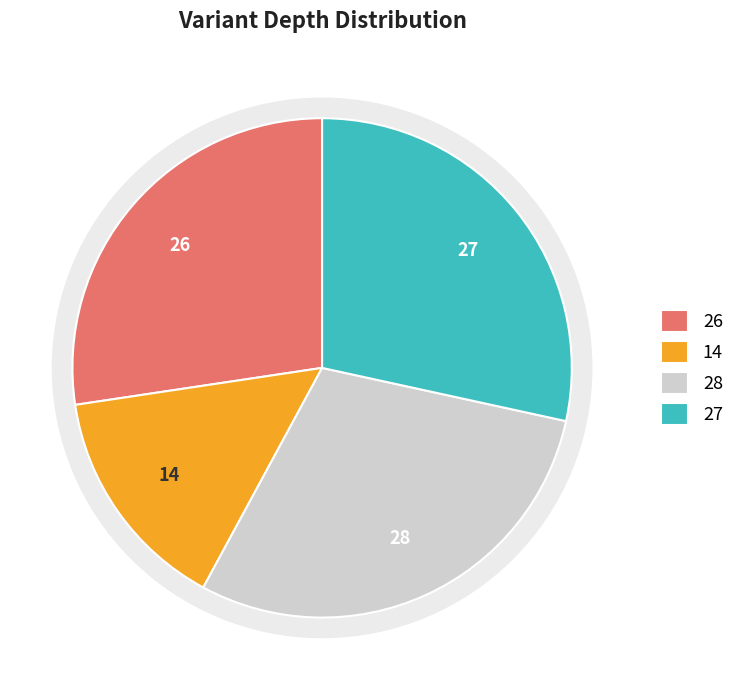

Is the sum of 56439079 and 56444292 greater than half?

Yes